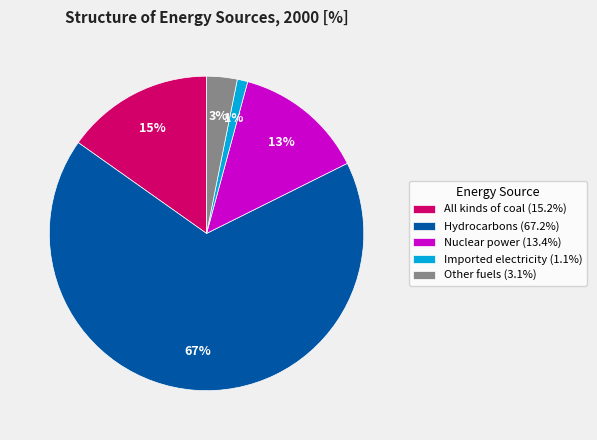

The All kinds of coal slice represents 15% of the pie. True or false?

True